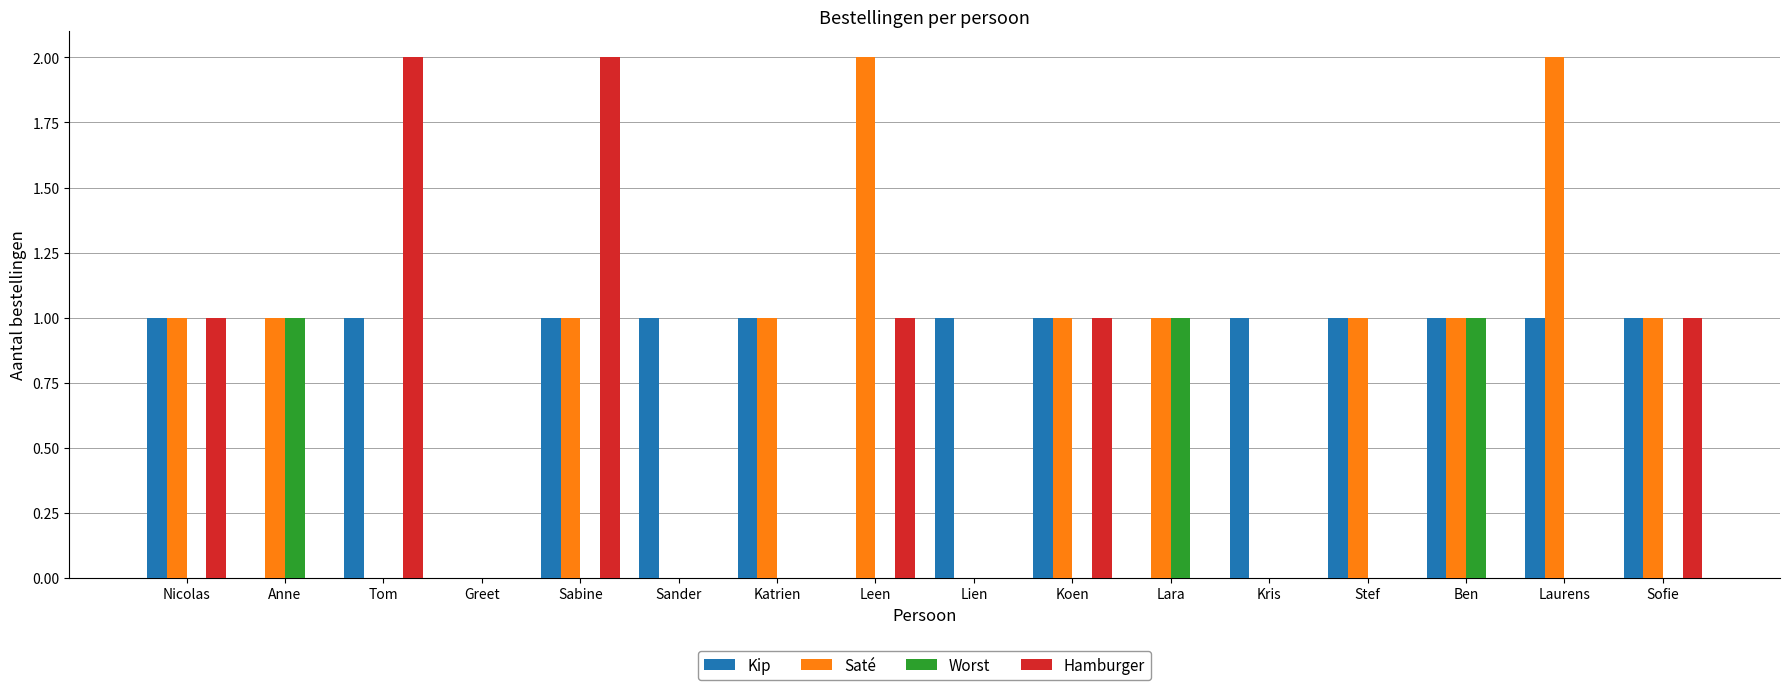

Is it true that Saté equals 0 at Katrien?

False